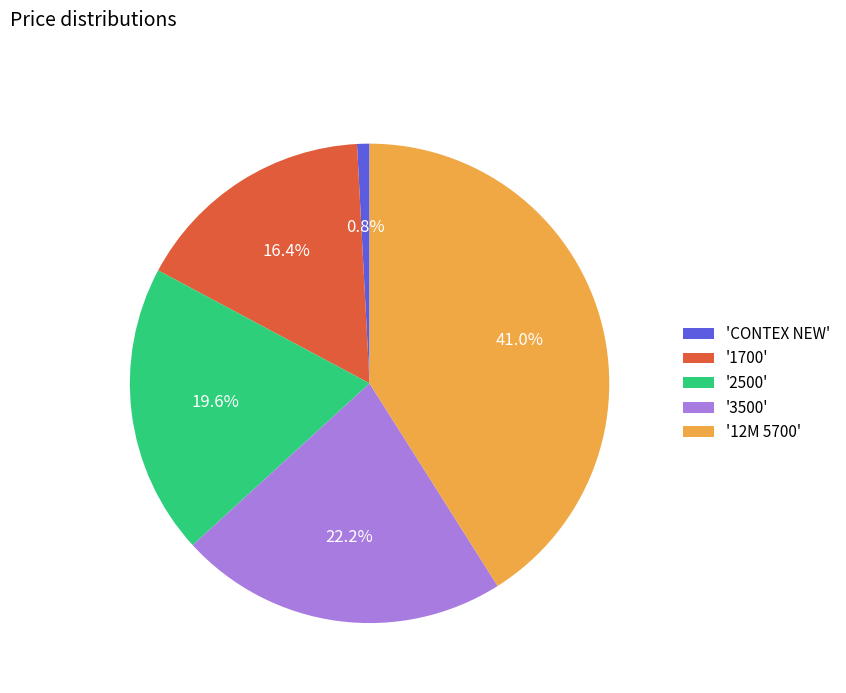

Does any single category account for the majority?

No